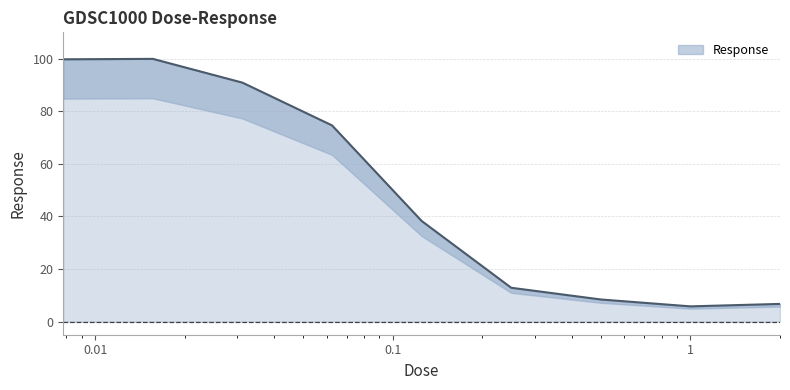

What position from the left is 0.0625?

4